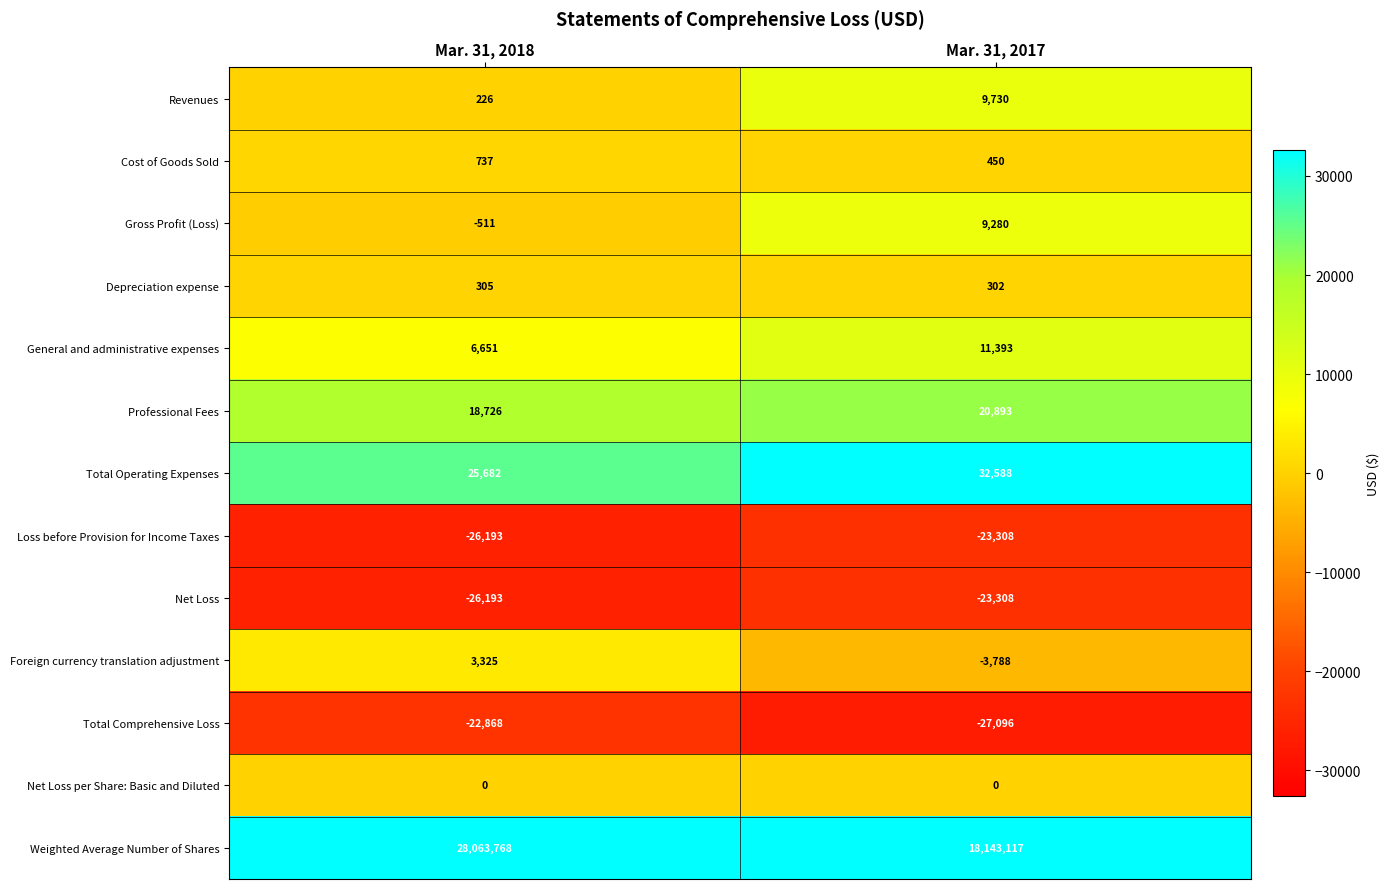

Which series has the largest range (max minus min)?

Weighted Average Number of Shares